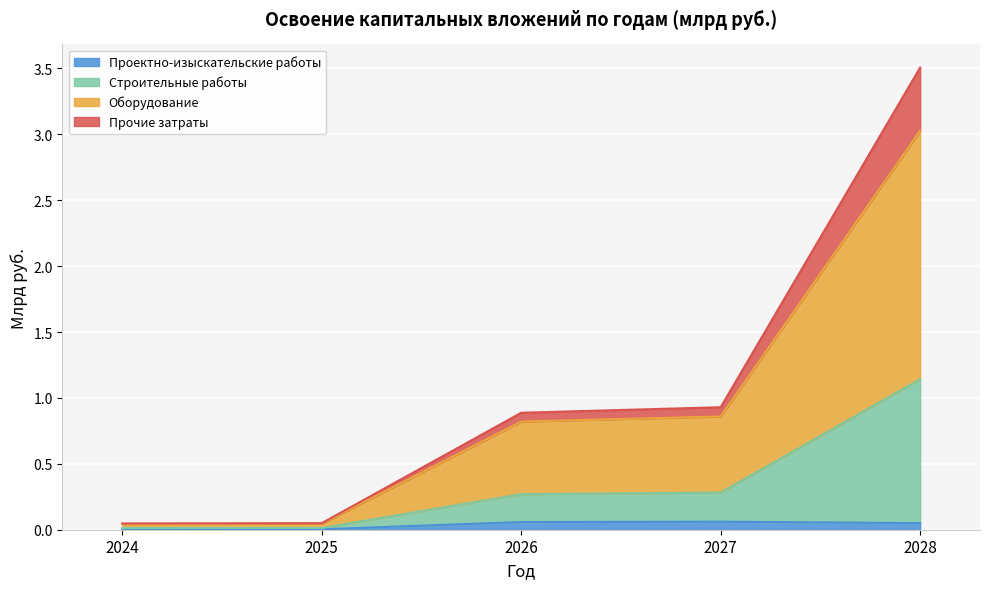

What are all the series names shown in the legend?

Проектно-изыскательские работы, Строительные работы, Оборудование, Прочие затраты